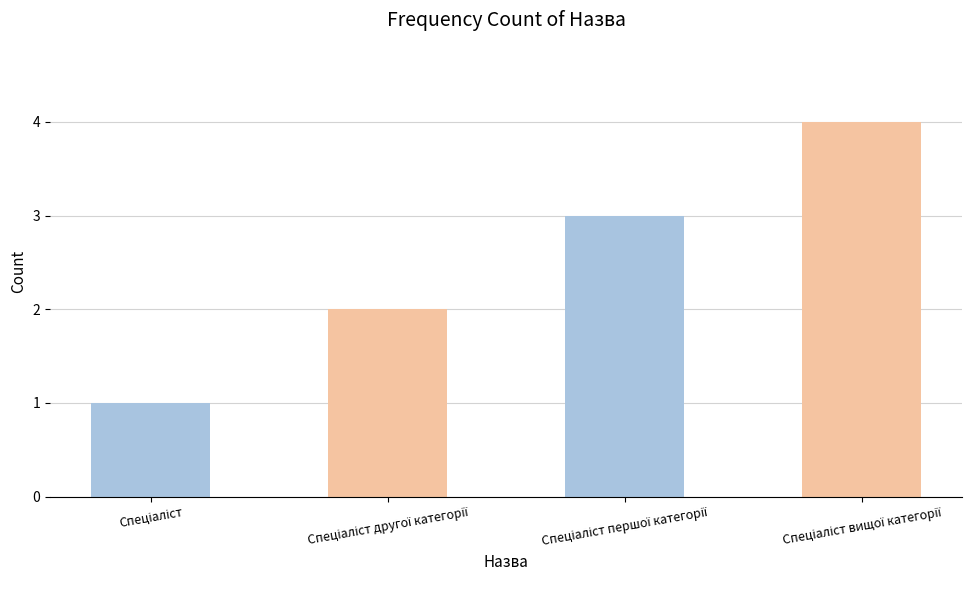

How many data points are less than 3?

2